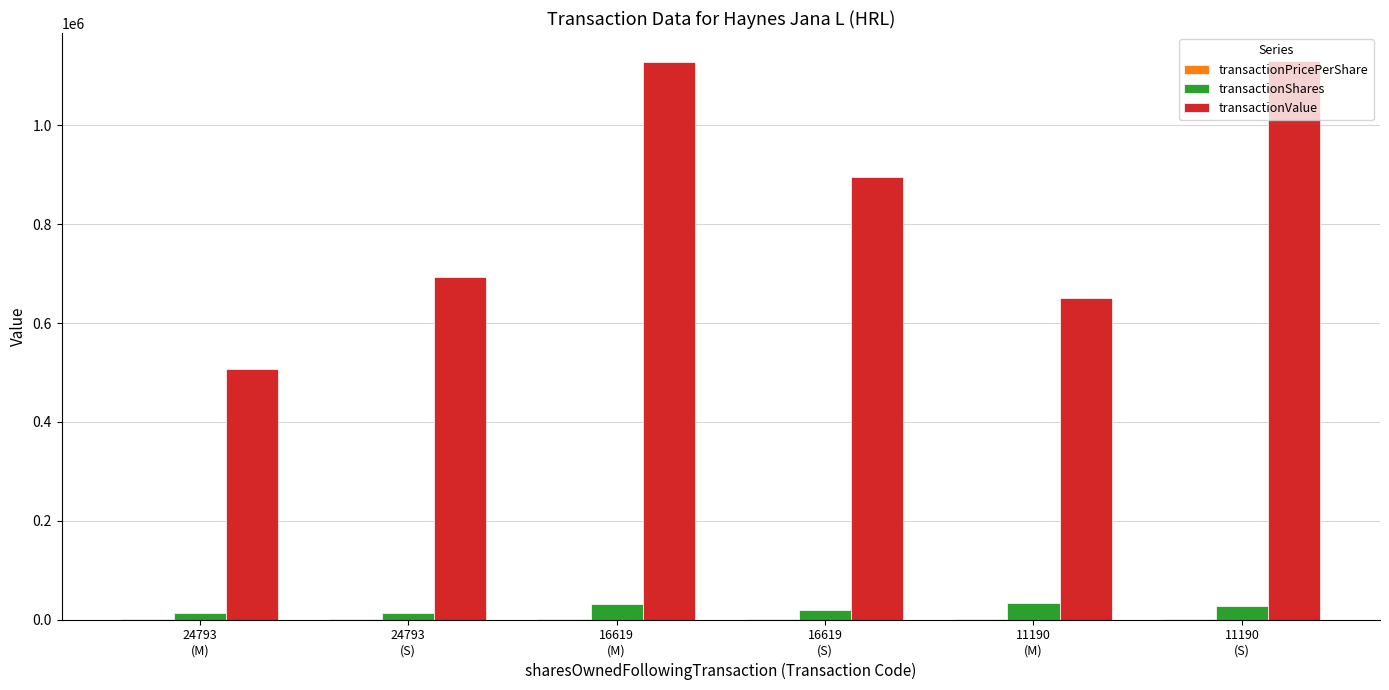

What is the sum of the transactionValue values at 16619
(S) and 11190
(S)?

2026282.0